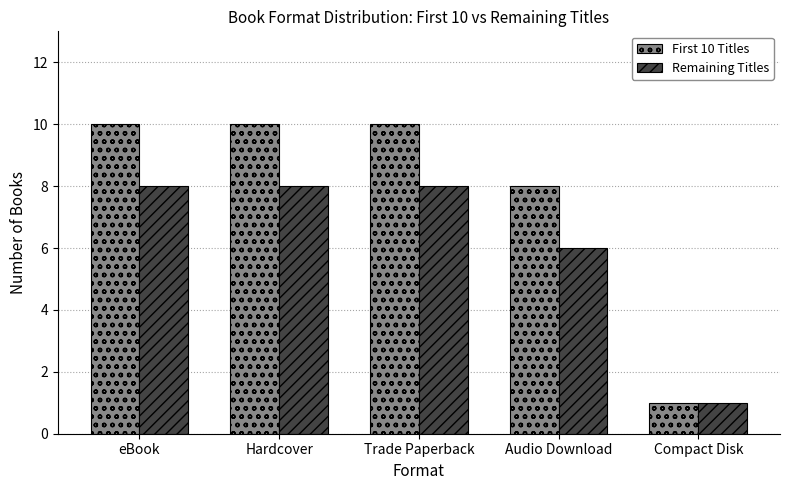

At which label does First 10 Titles reach its minimum?

Compact Disk